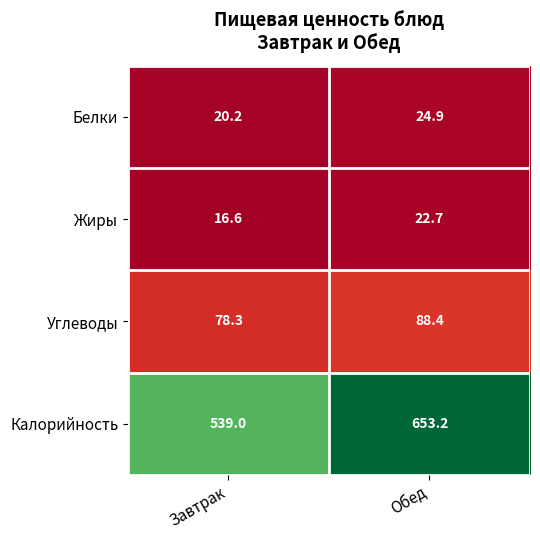

At which category does the chart reach its peak across all series?

Обед